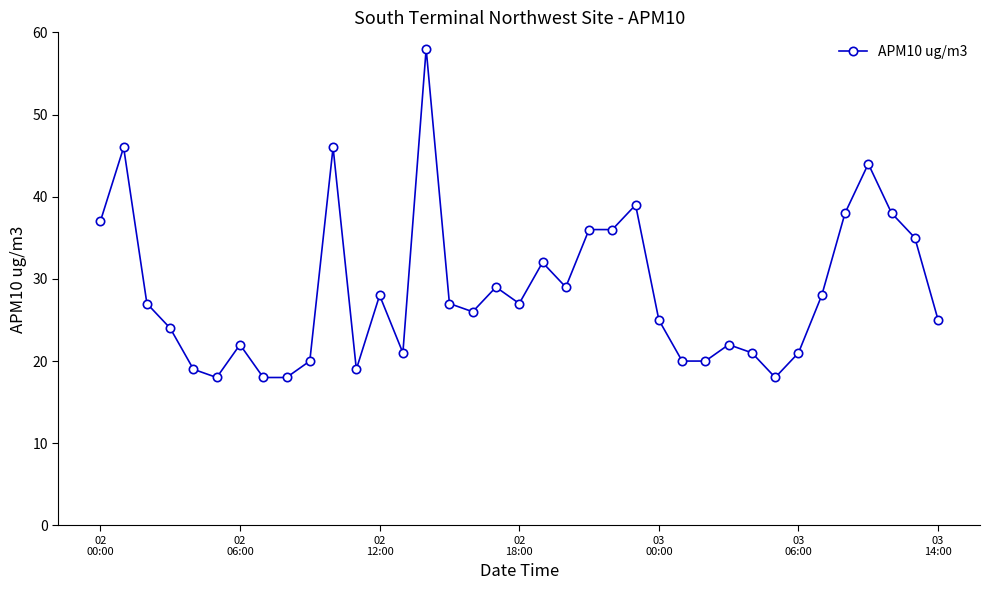

What is the greatest value displayed?

58